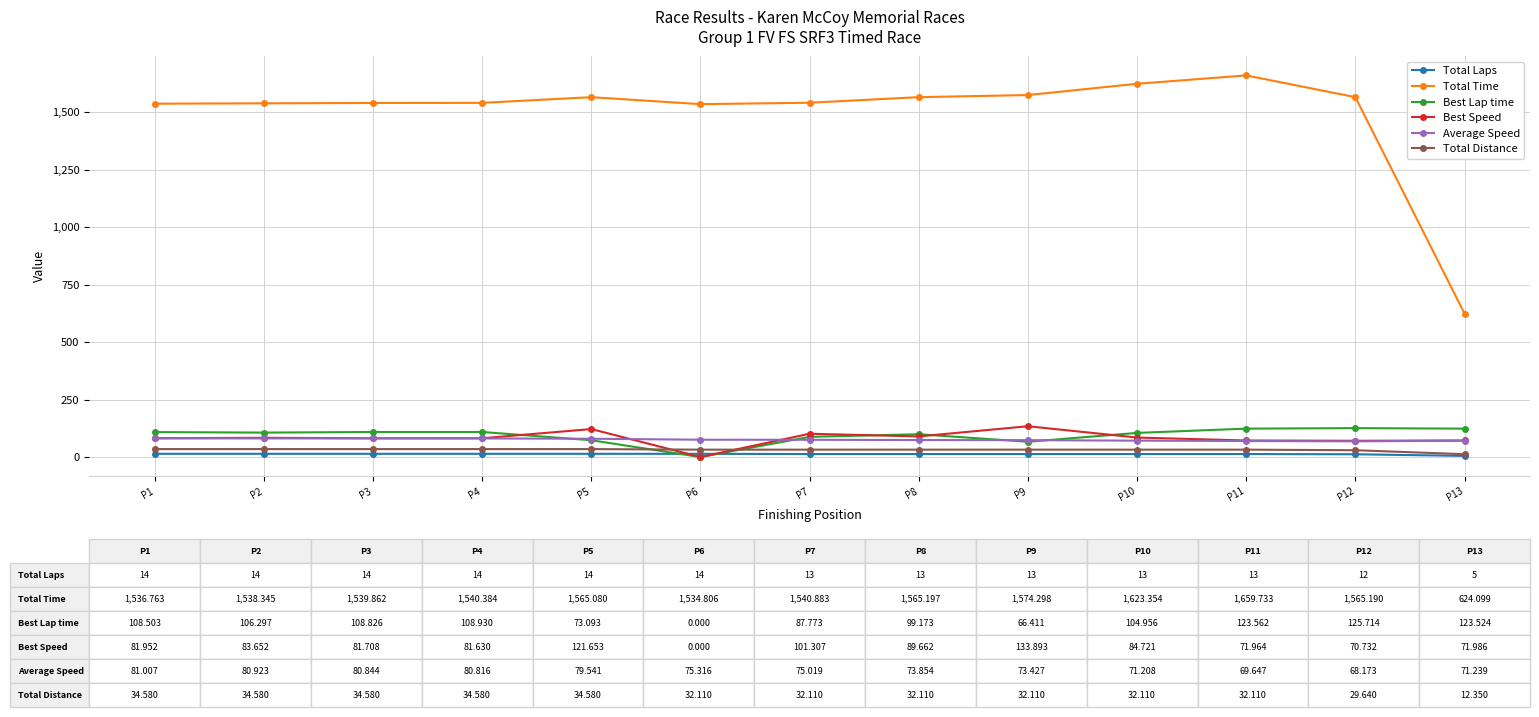

What is the greatest value displayed?

1659.7